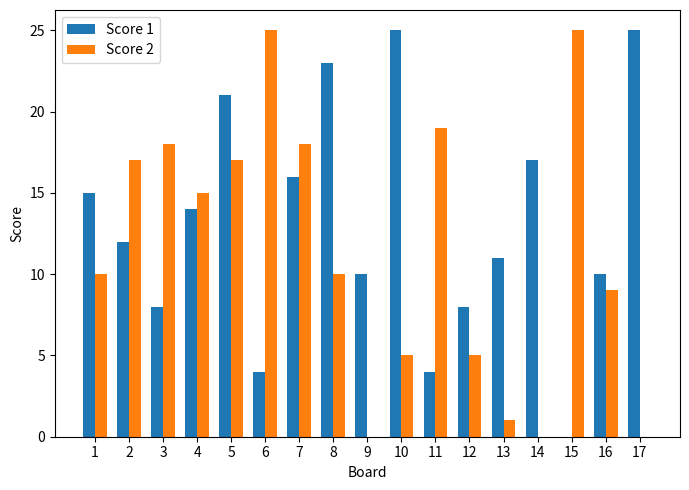

What is the maximum value for Score 2?

25